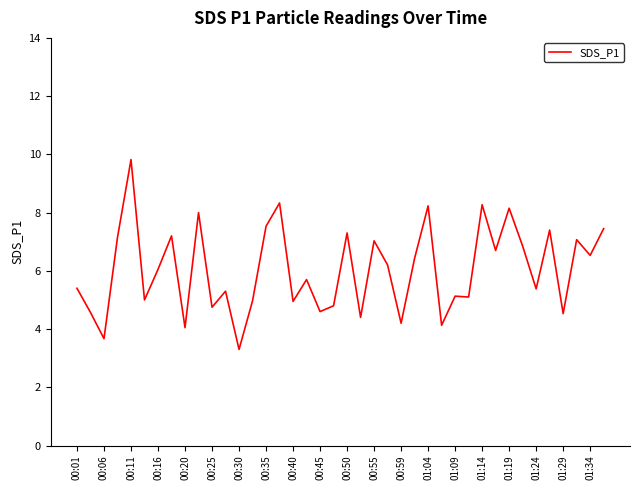

True or false: the data has more than 1 interior local peaks.

True